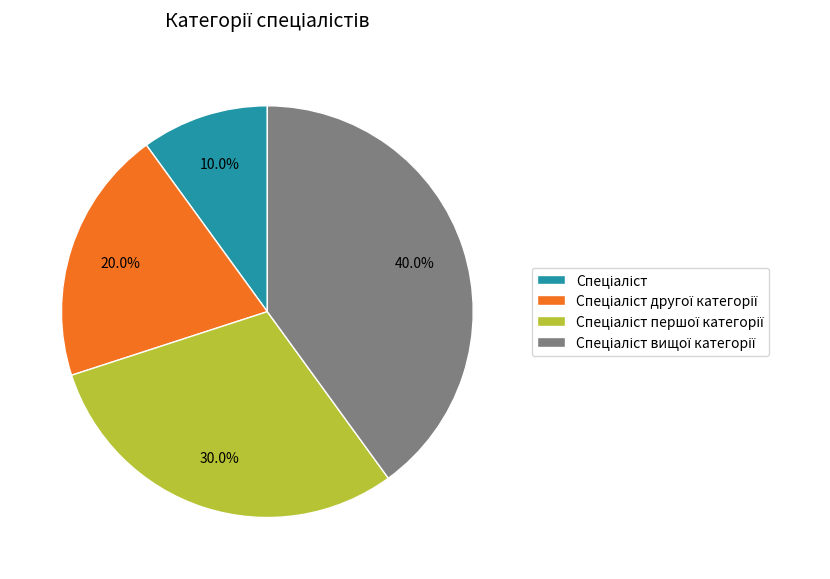

How many segments does this pie chart have?

4